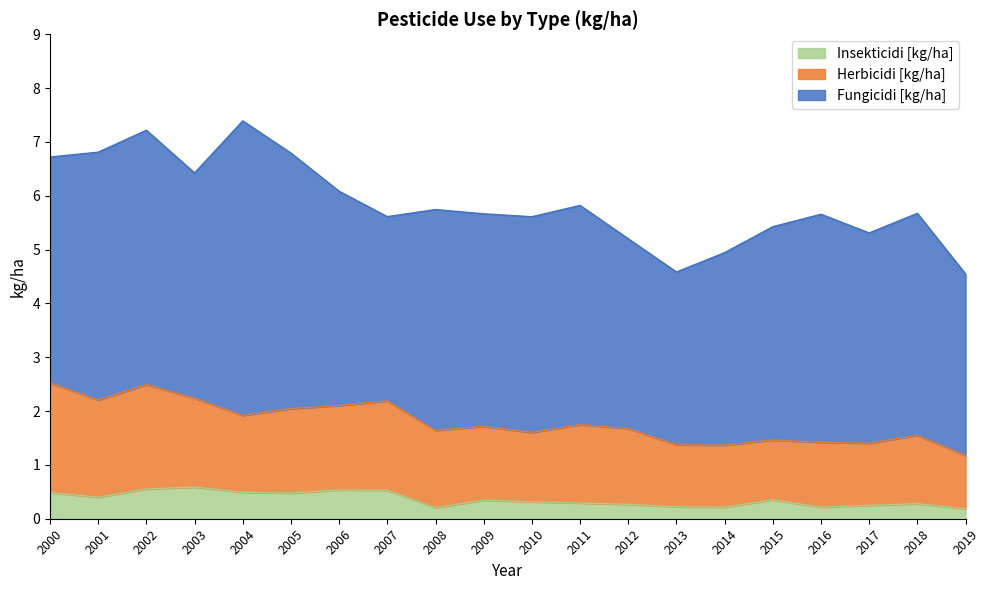

True or false: Herbicidi [kg/ha] has a value of 1.2 at 2017.

True